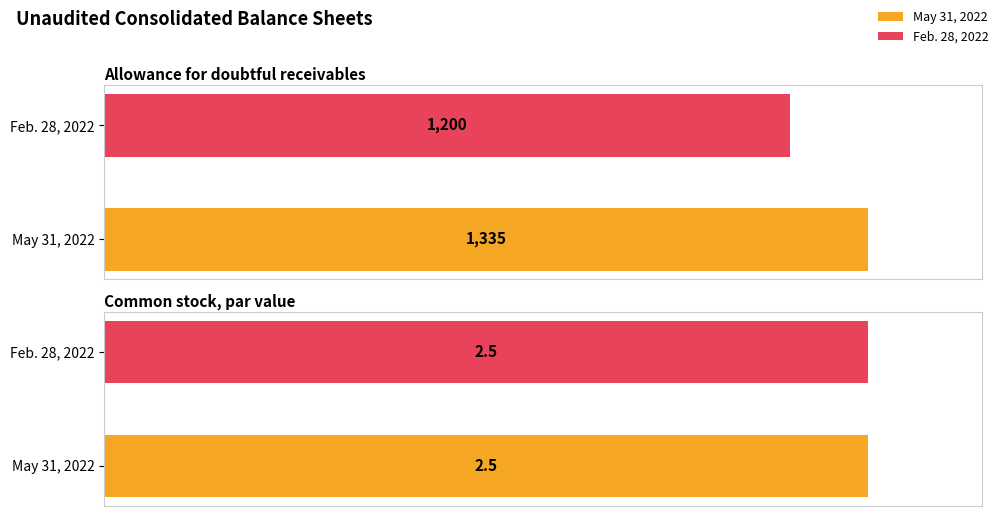

True or false: May 31, 2022 has a value of 1.4 at Common stock, par value.

False